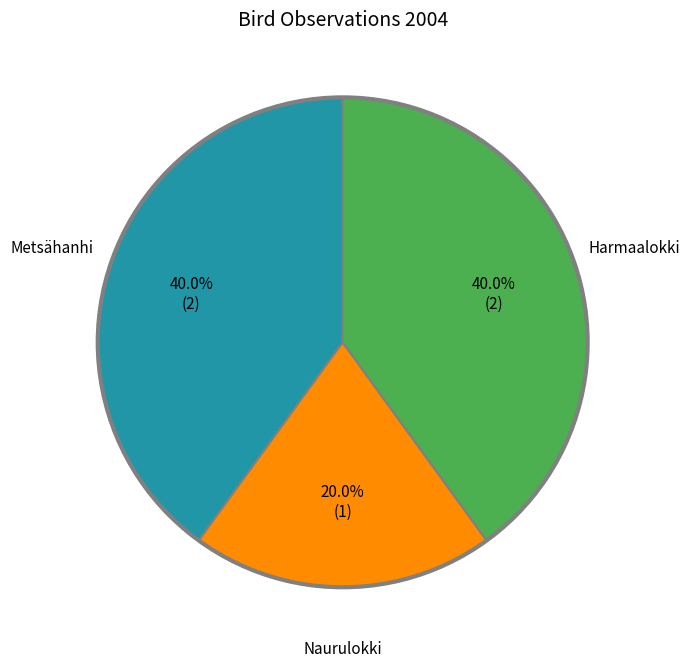

Does any single category account for the majority?

No